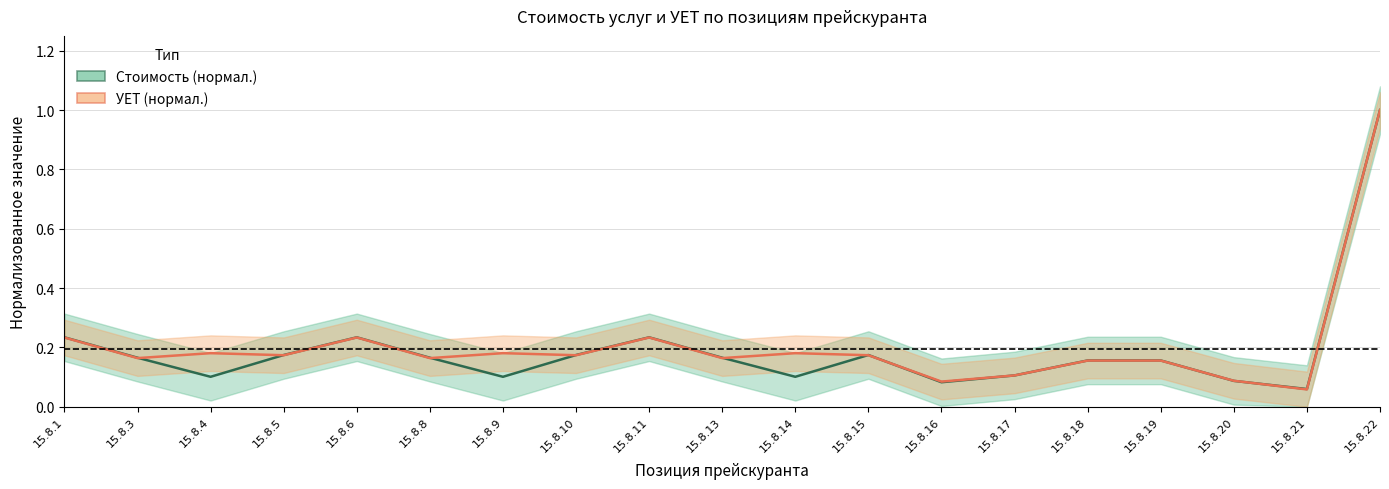

What are all the series names shown in the legend?

Стоимость (нормал.), УЕТ (нормал.)